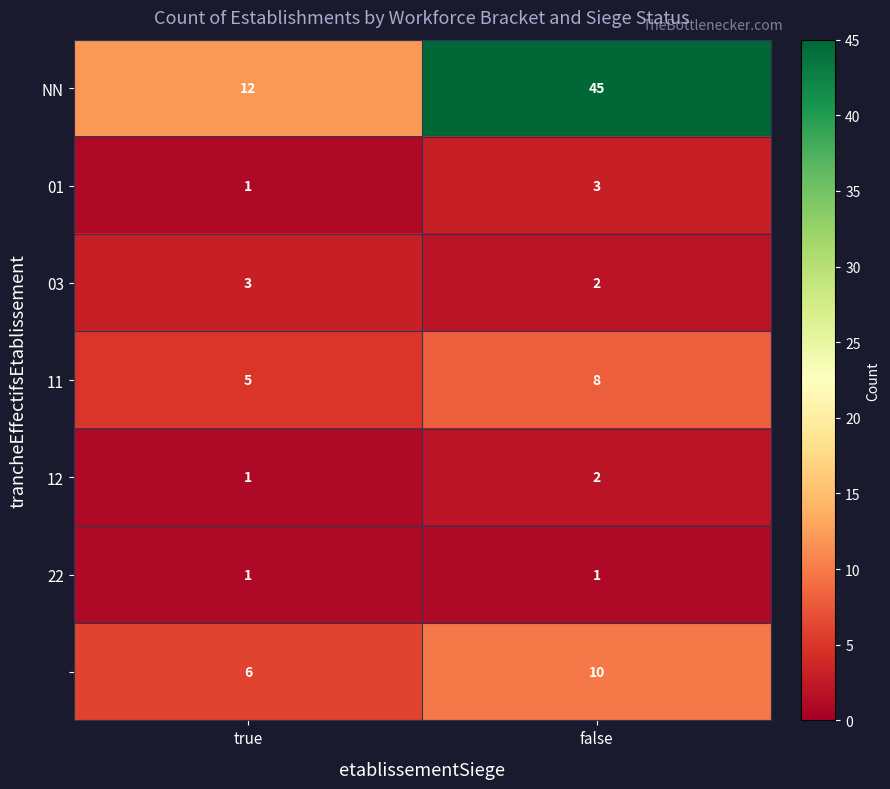

What is the spread (max minus min) of values at false?

44